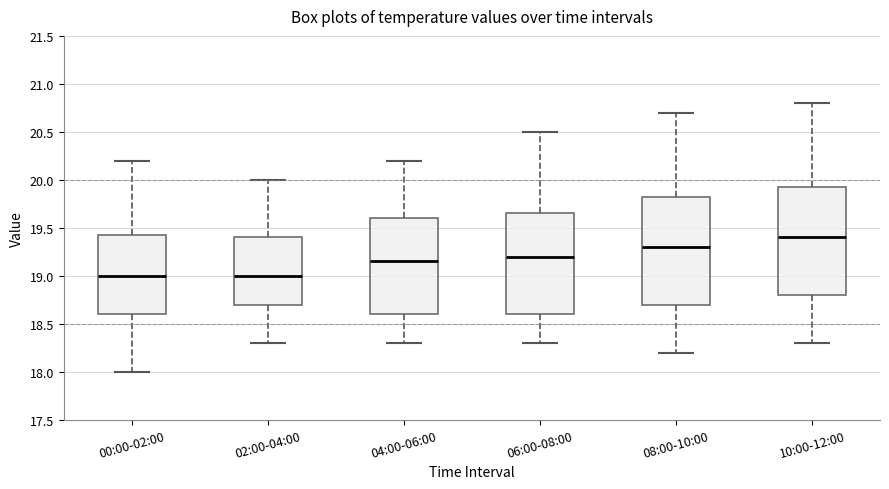

Reading left to right, transcribe this box plot: for each box, give where its median line is, the range the box spans, and where its two whiskers end, as read against the y-axis. The values are not printed on the chart, so give them approximately, as read against the axis.

00:00-02:00: median 19.00, box 18.60 to 19.45, whiskers 18.00 to 20.20
02:00-04:00: median 19.00, box 18.70 to 19.40, whiskers 18.30 to 20.00
04:00-06:00: median 19.15, box 18.60 to 19.60, whiskers 18.30 to 20.20
06:00-08:00: median 19.20, box 18.60 to 19.65, whiskers 18.30 to 20.50
08:00-10:00: median 19.30, box 18.70 to 19.85, whiskers 18.20 to 20.70
10:00-12:00: median 19.40, box 18.80 to 19.95, whiskers 18.30 to 20.80